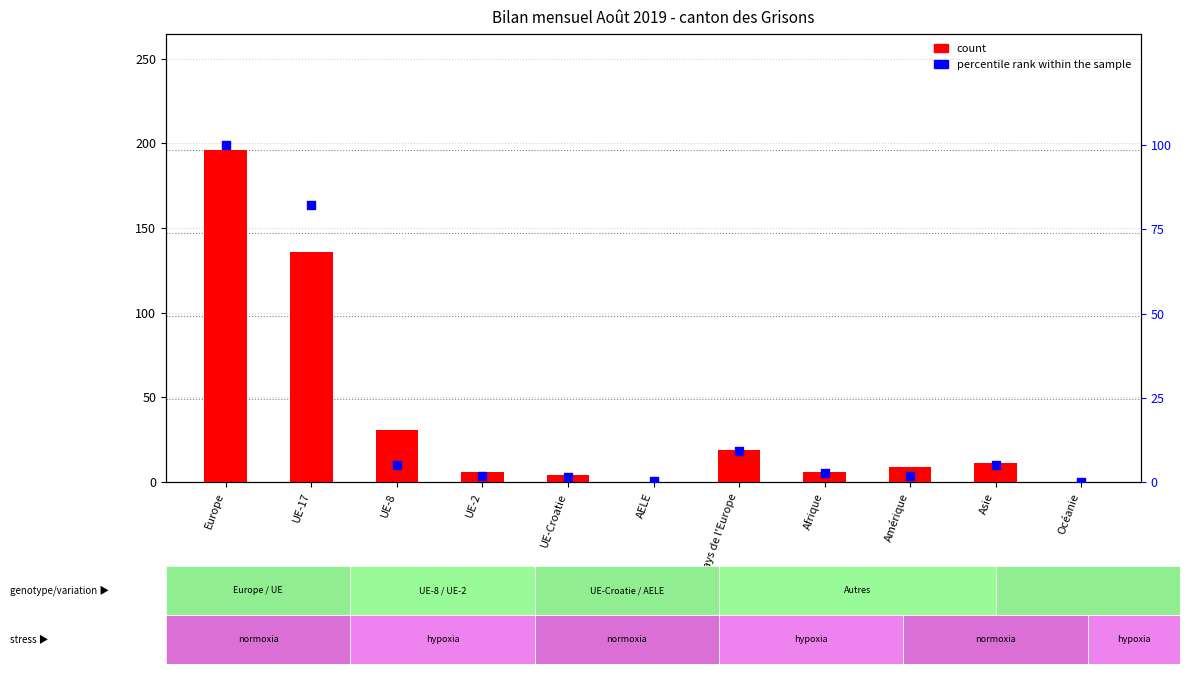

What are all the series names shown in the legend?

count, percentile rank within the sample